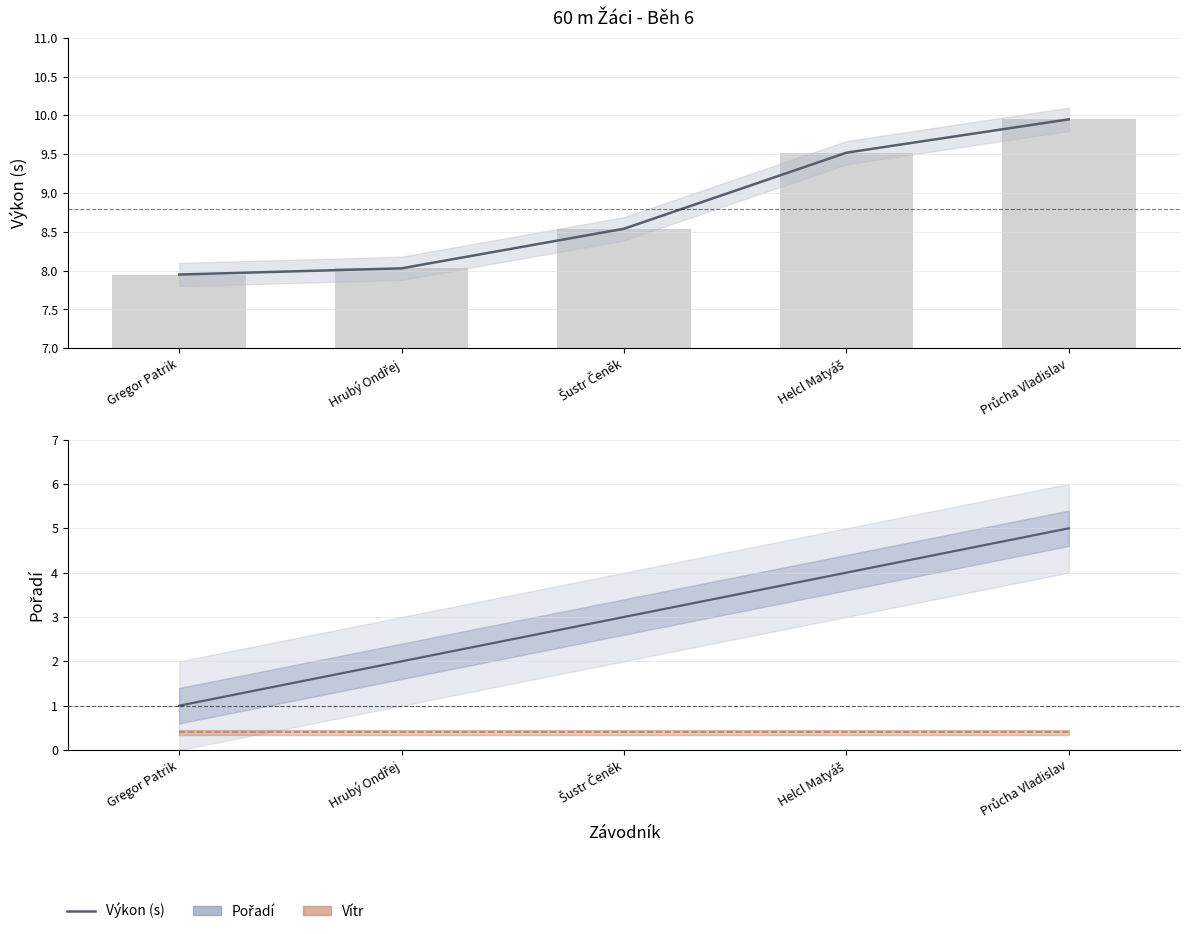

Where does the data first go above 8?

Hrubý Ondřej